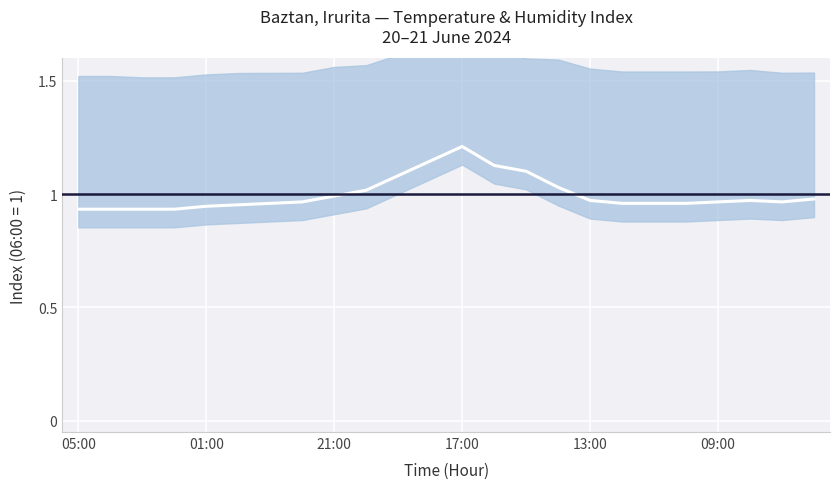

Is it true that the value at 17:00 is 1.2?

True